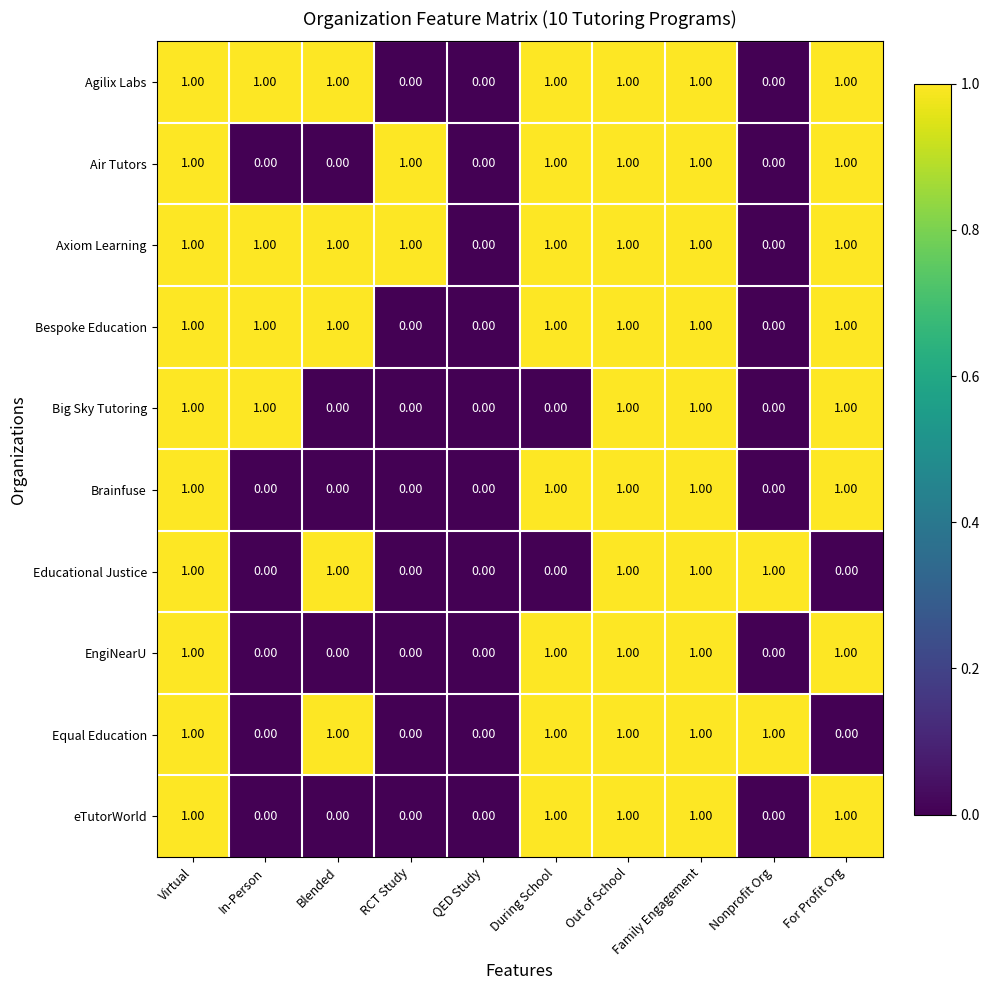

What is the total value across all series at Out of School?

10